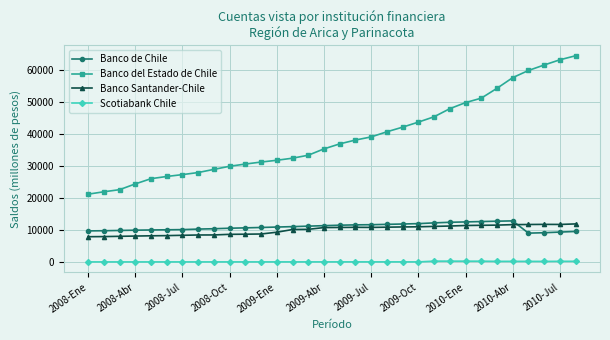

At how many categories does at least one series exceed 1071?

32